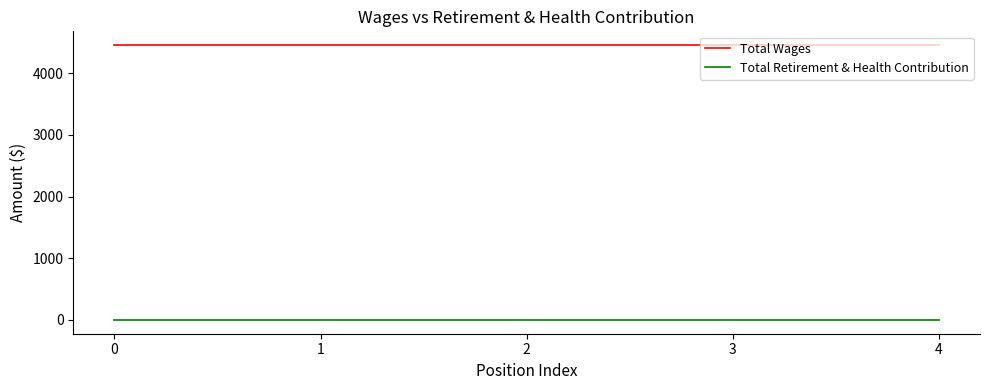

The Total Retirement & Health Contribution series shows 0 at 2. True or false?

True